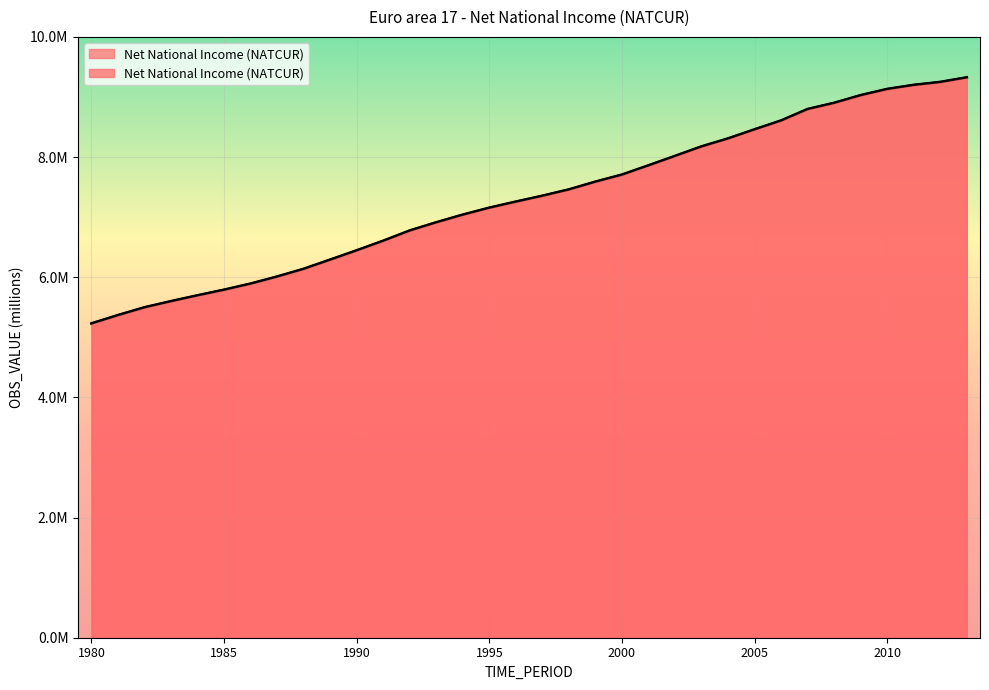

Rank the categories by value from highest to lowest.

2013, 2012, 2011, 2010, 2009, 2008, 2007, 2006, 2005, 2004, 2003, 2002, 2001, 2000, 1999, 1998, 1997, 1996, 1995, 1994, 1993, 1992, 1991, 1990, 1989, 1988, 1987, 1986, 1985, 1984, 1983, 1982, 1981, 1980